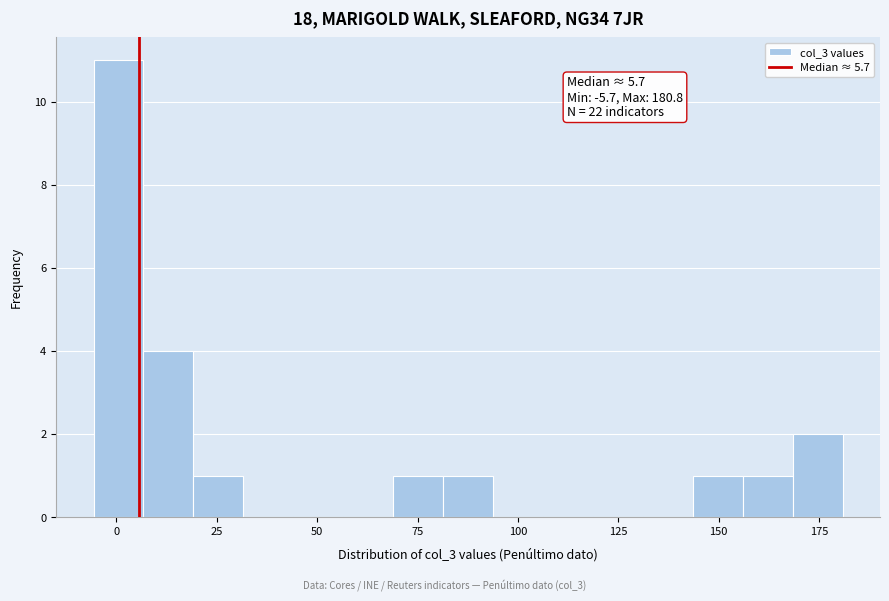

Around what value on the x-axis is the tallest bar? Give the approximate position of its centre, as read against the axis.

0